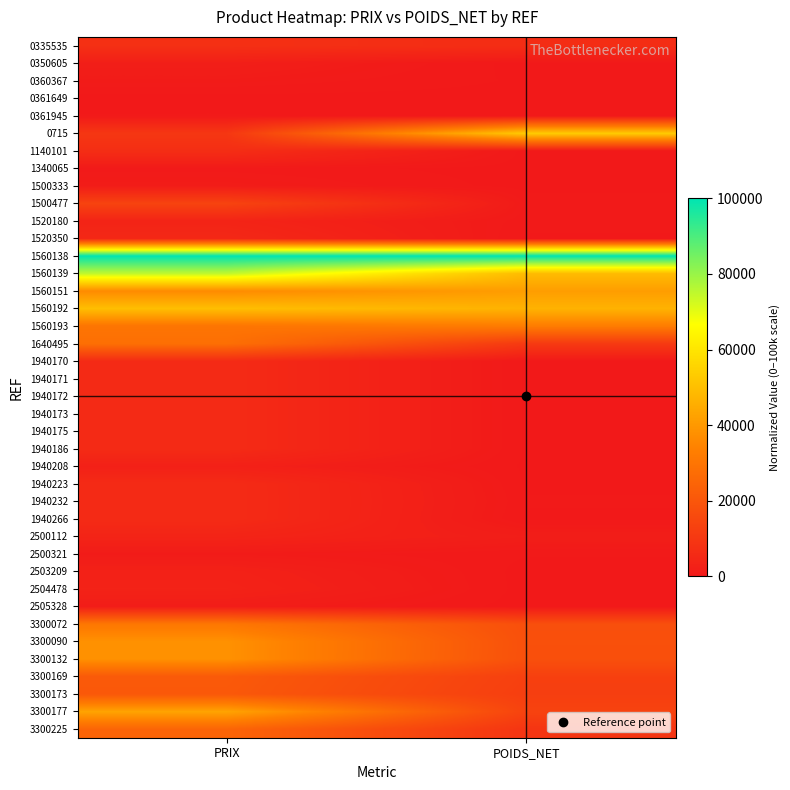

Count the number of data series in this chart.

40